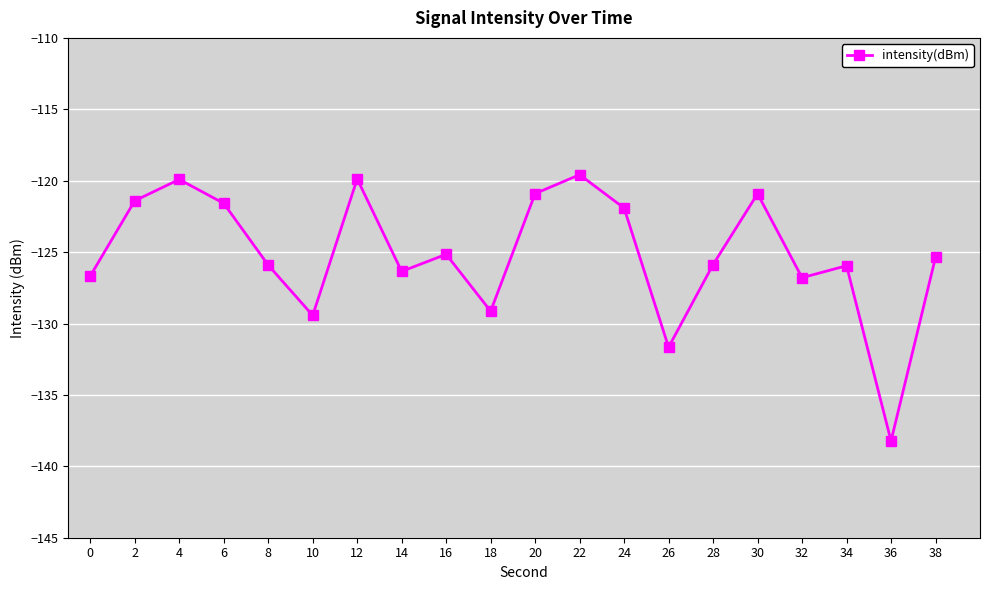

How many points are higher than both their immediate neighbors (excluding endpoints)?

6